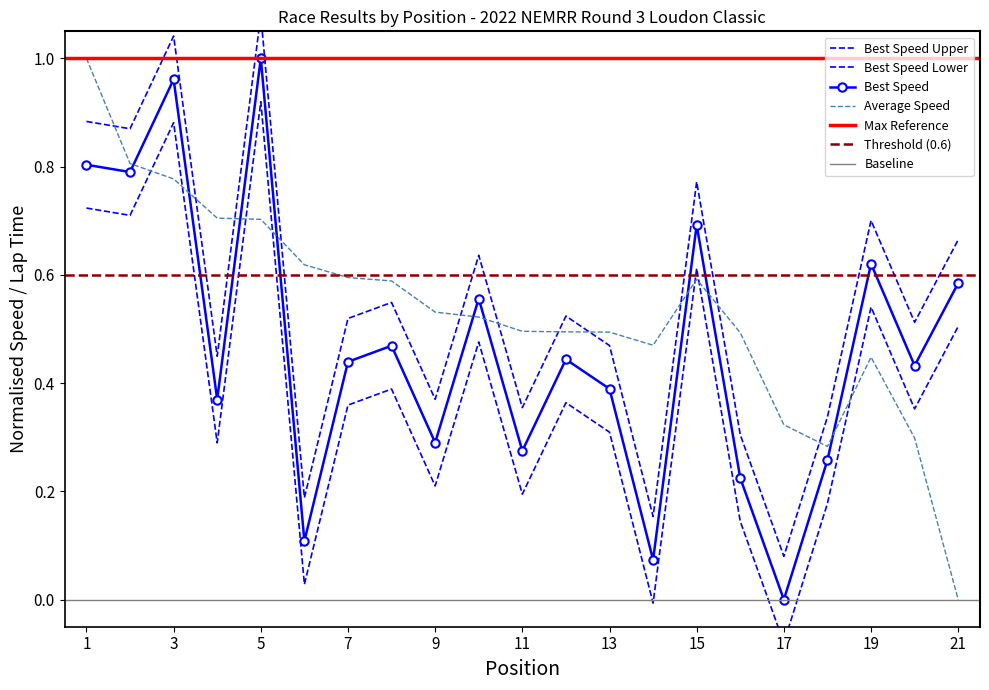

Which category has the lowest value in the Average Speed series?

21